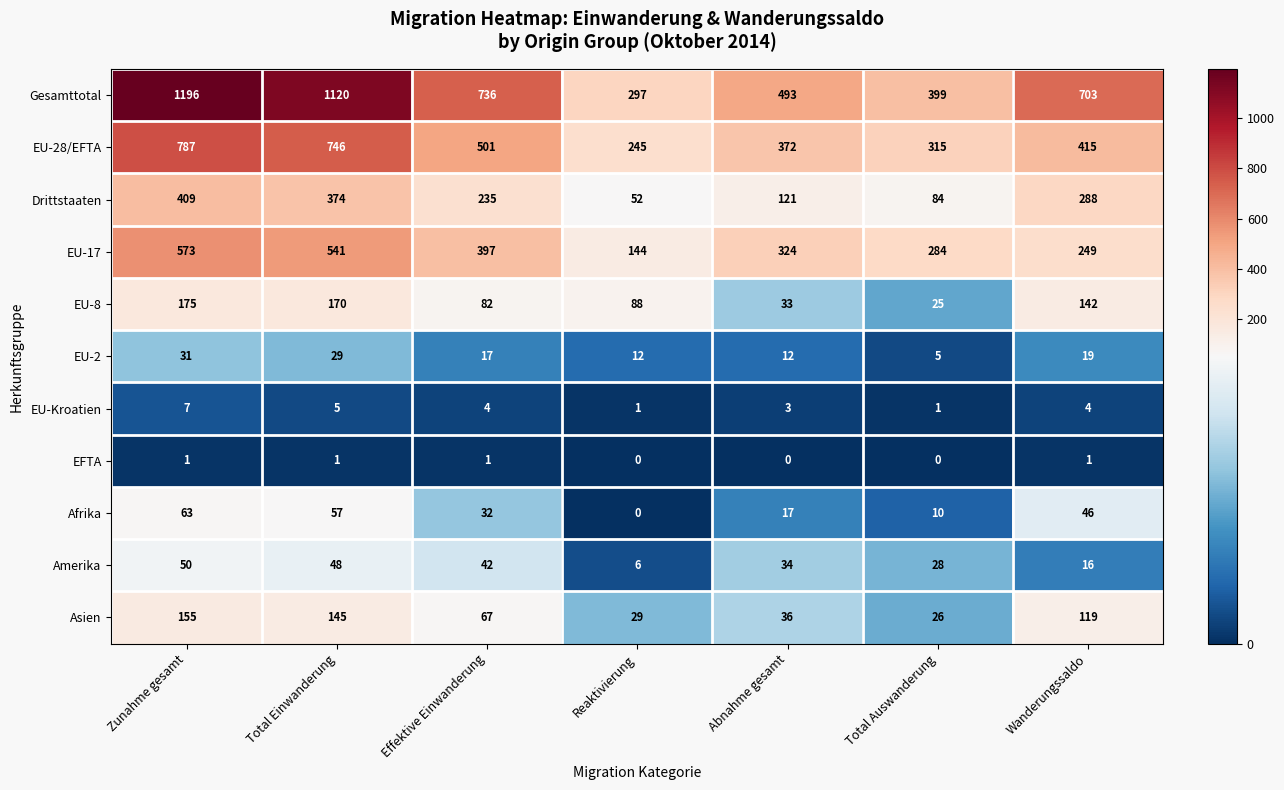

What is the difference between the highest and lowest values at Total Auswanderung?

399